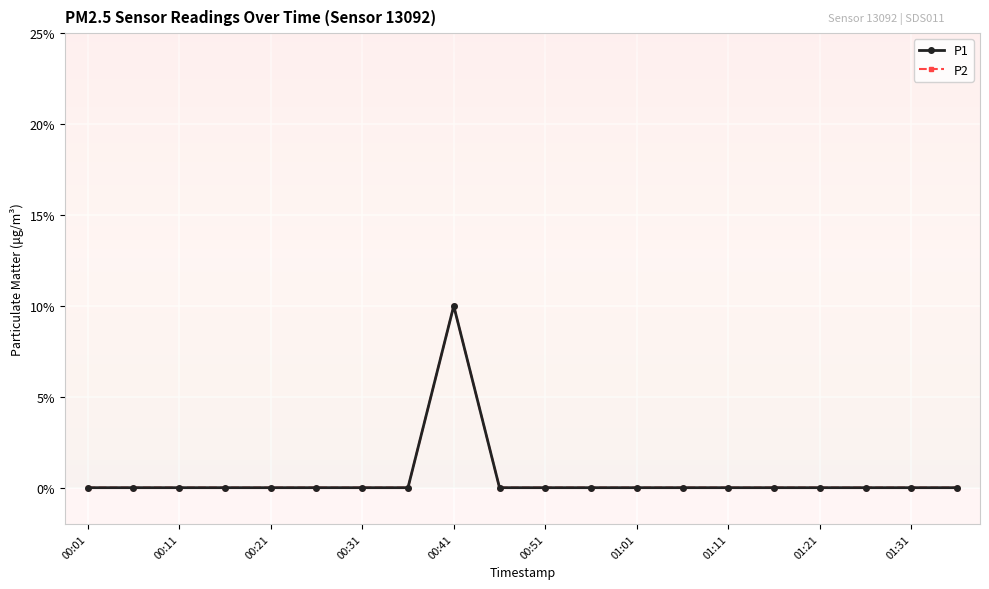

At how many categories does at least one series exceed 0?

1